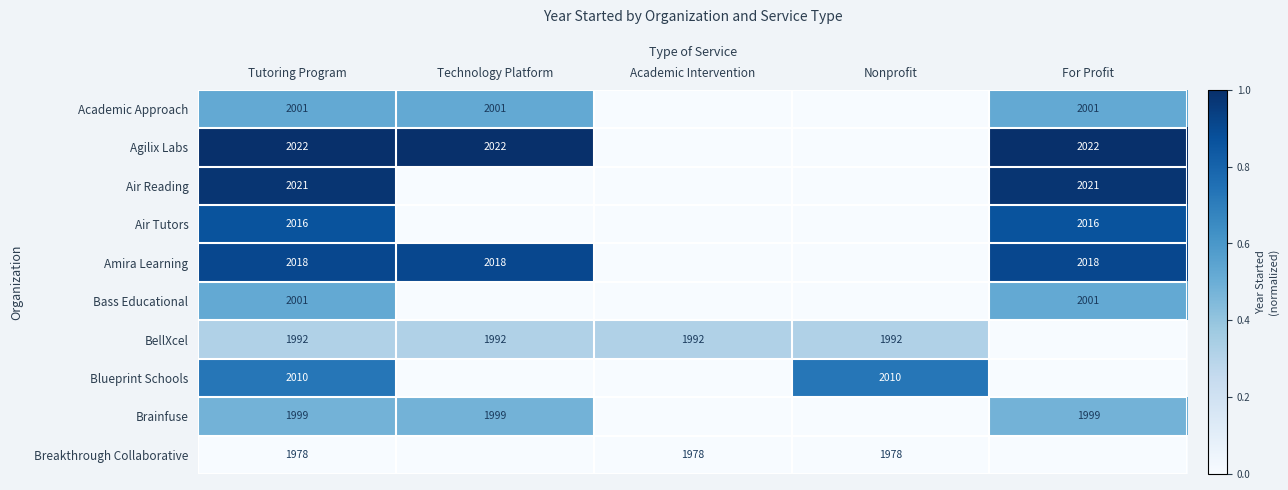

Is it true that Brainfuse equals 1999 at Tutoring Program?

True